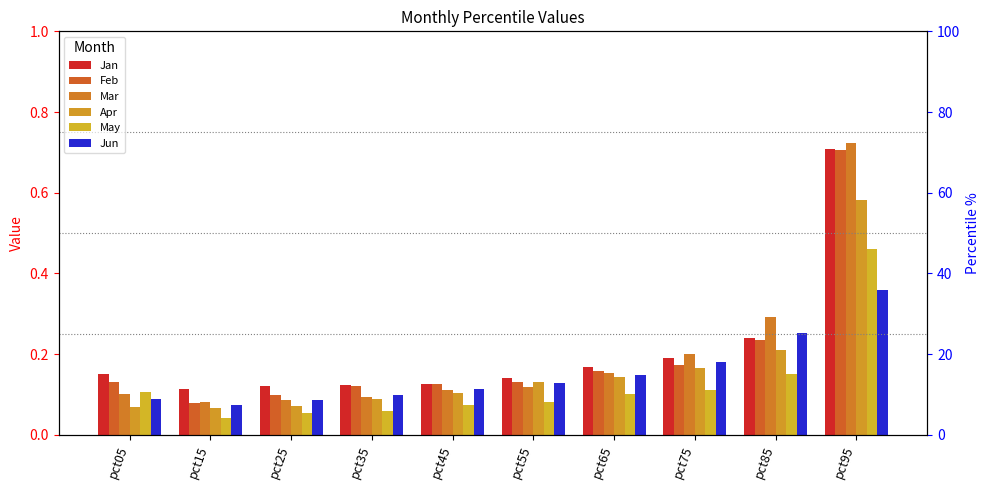

Reading right to left, extract all data points from this chart.

Jan: pct95=0.7	pct85=0.2	pct75=0.2	pct65=0.2	pct55=0.1	pct45=0.1	pct35=0.1	pct25=0.1	pct15=0.1	pct05=0.1
Feb: pct95=0.7	pct85=0.2	pct75=0.2	pct65=0.2	pct55=0.1	pct45=0.1	pct35=0.1	pct25=0.1	pct15=0.1	pct05=0.1
Mar: pct95=0.7	pct85=0.3	pct75=0.2	pct65=0.2	pct55=0.1	pct45=0.1	pct35=0.1	pct25=0.1	pct15=0.1	pct05=0.1
Apr: pct95=0.6	pct85=0.2	pct75=0.2	pct65=0.1	pct55=0.1	pct45=0.1	pct35=0.1	pct25=0.1	pct15=0.1	pct05=0.1
May: pct95=0.5	pct85=0.2	pct75=0.1	pct65=0.1	pct55=0.1	pct45=0.1	pct35=0.1	pct25=0.1	pct15=0.0	pct05=0.1
Jun: pct95=0.4	pct85=0.3	pct75=0.2	pct65=0.1	pct55=0.1	pct45=0.1	pct35=0.1	pct25=0.1	pct15=0.1	pct05=0.1